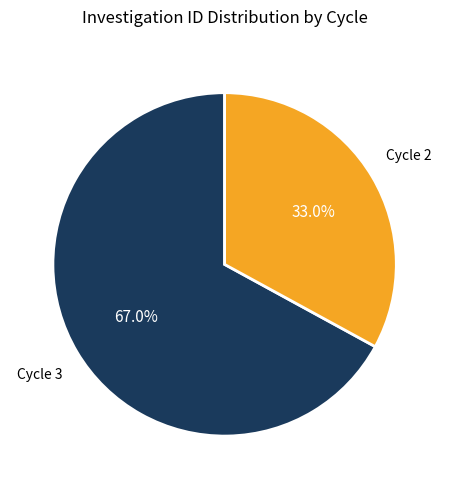

Is there a majority slice in this chart?

Yes